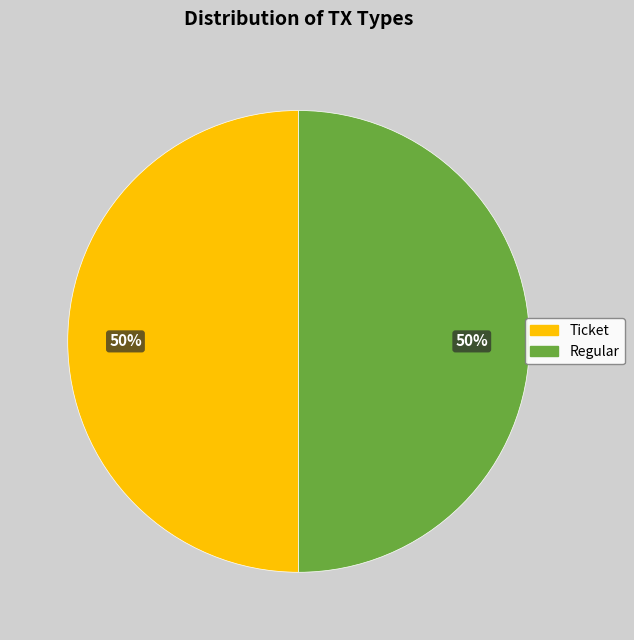

Is it true that Regular is 50% of the pie?

True